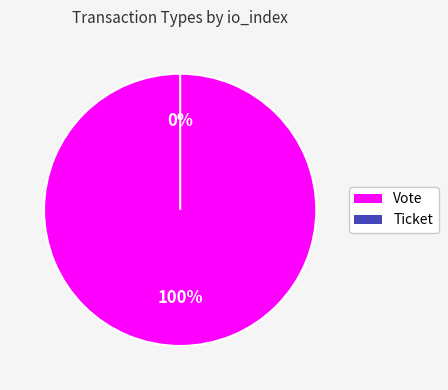

How many segments does this pie chart have?

2